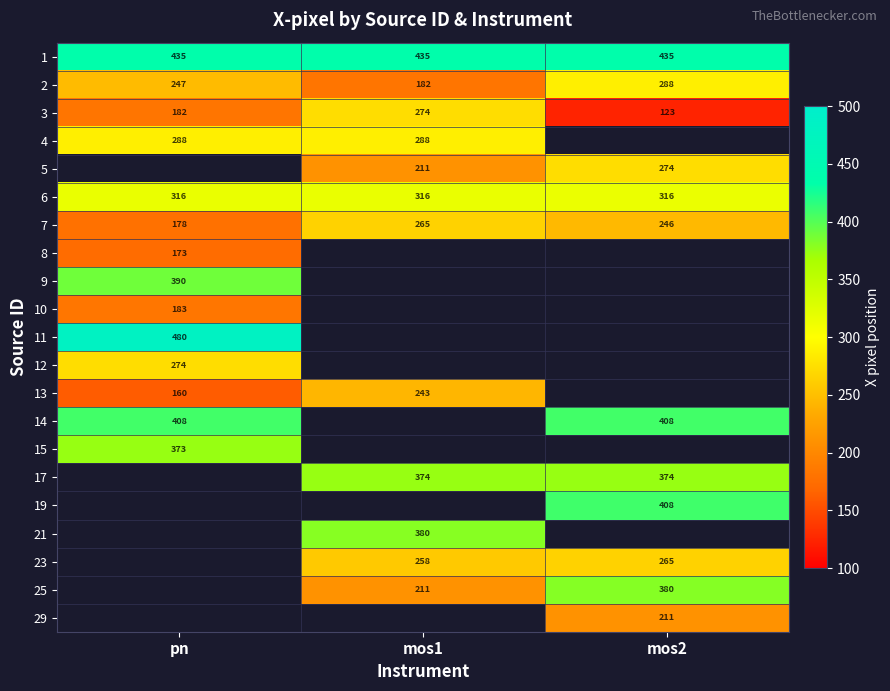

Where is 3 nearest to the value 198?

pn